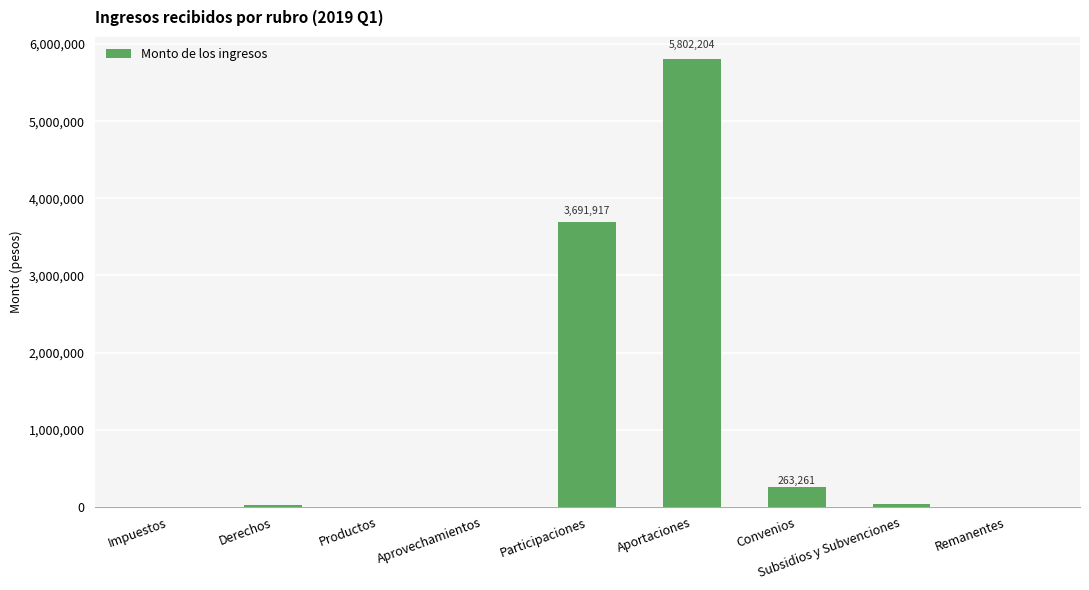

Count the number of data series in this chart.

1